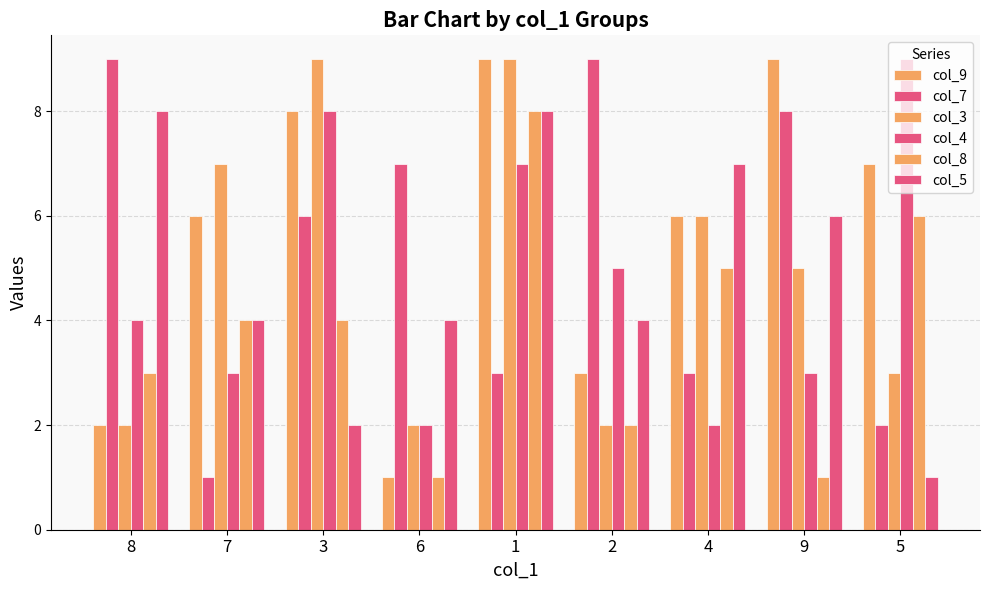

What is the label of the 1st bar from the right?

5